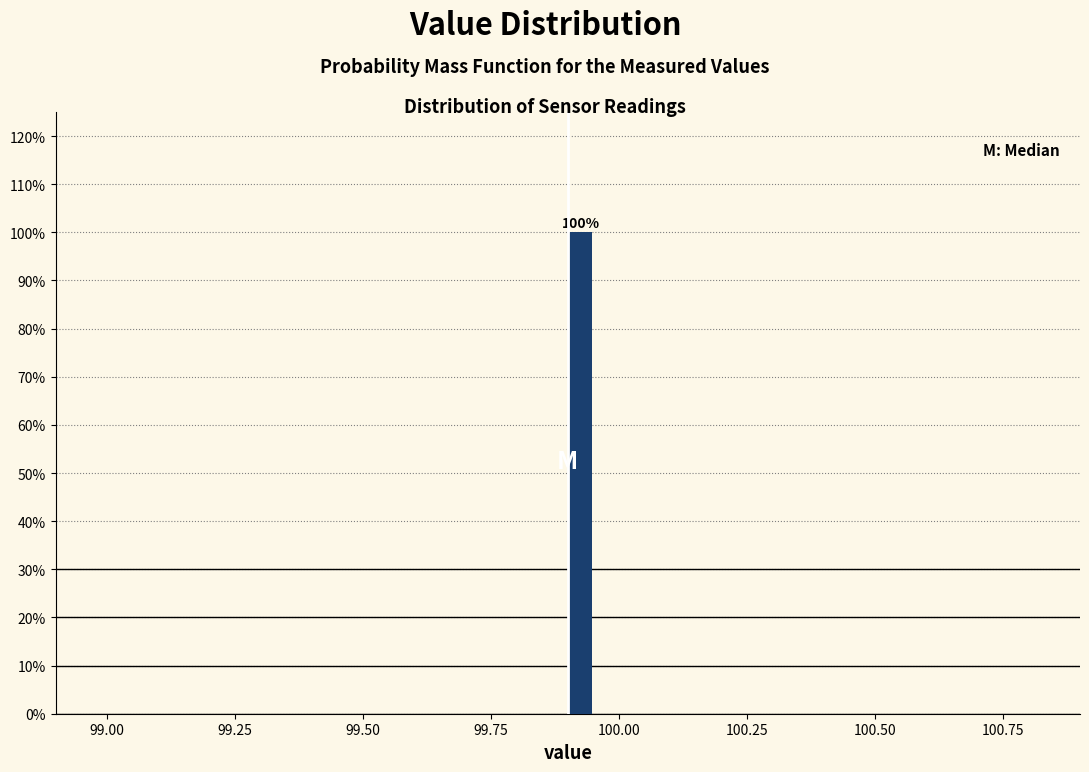

Around what value on the x-axis is the tallest bar? Give the approximate position of its centre, as read against the axis.

99.95